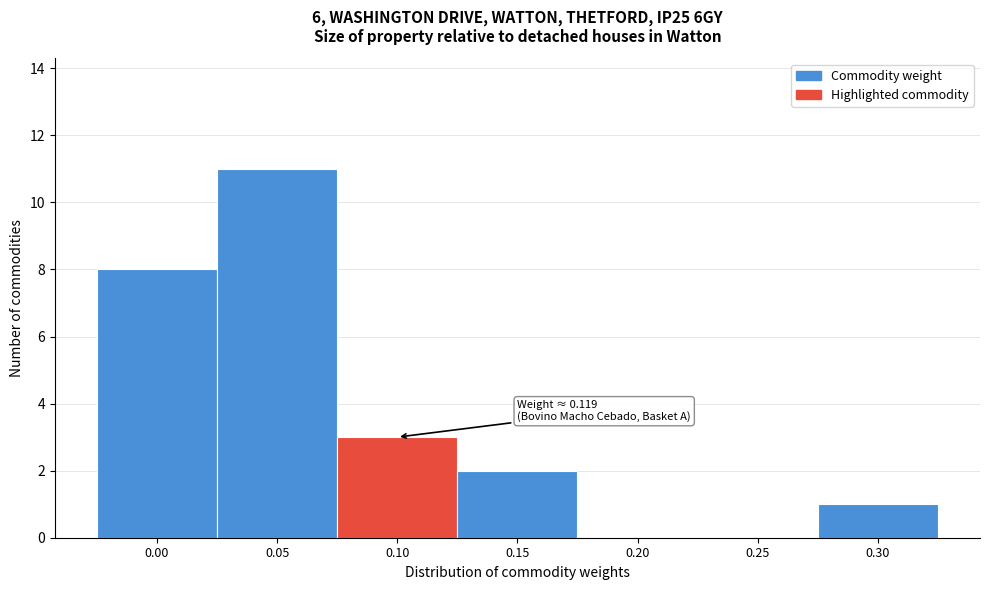

Reading right to left, extract all data points from this chart.

0.30=1	0.25=0	0.20=0	0.15=2	0.10=3	0.05=11	0.00=8